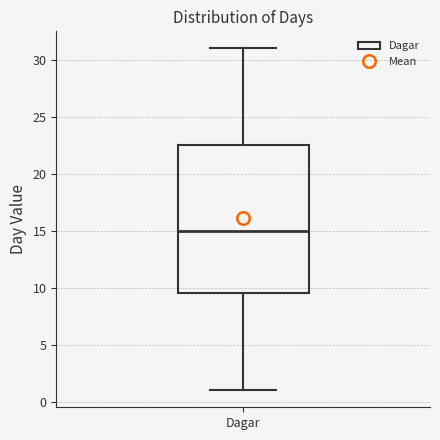

Where does the upper whisker of the box for Dagar end on the y-axis? The values are not printed on the chart, so give them approximately, as read against the axis.

31.0